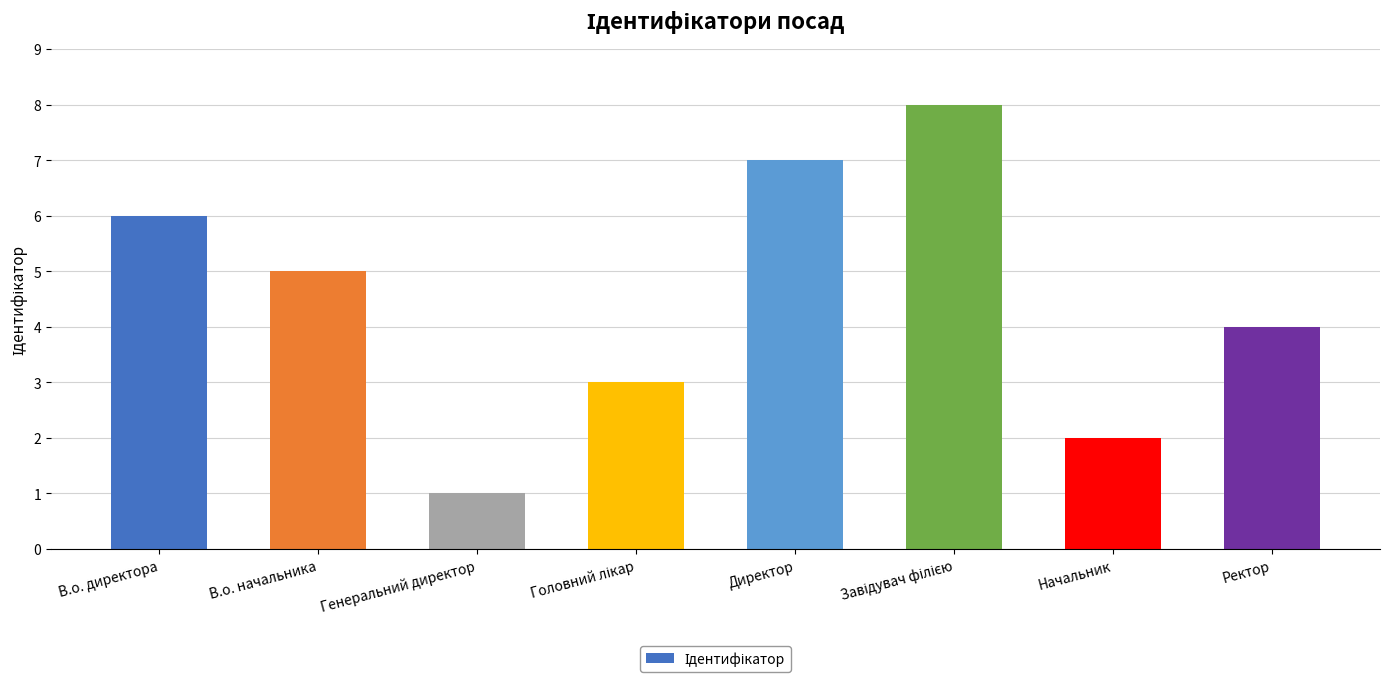

Which has a higher value, Директор or В.о. директора?

Директор